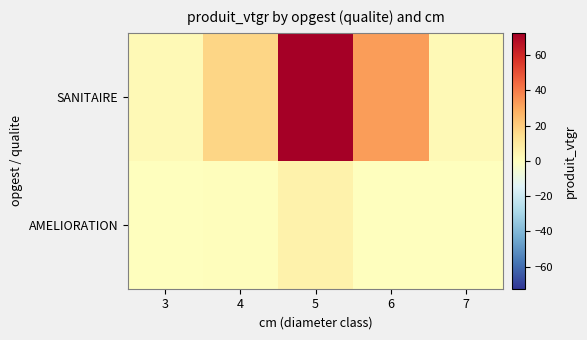

How many series are shown in this chart?

2